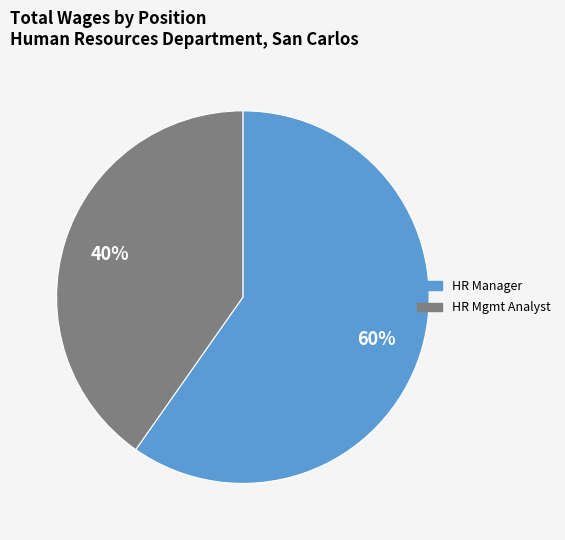

To the nearest percent, what is the average slice percentage?

50%